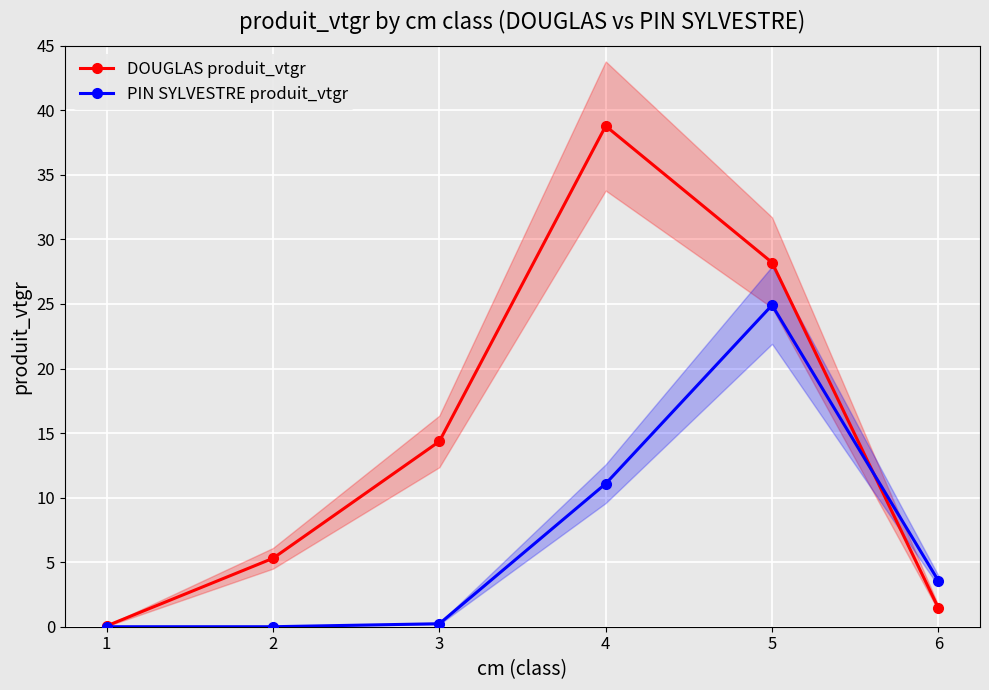

How many lines are shown in the chart?

2